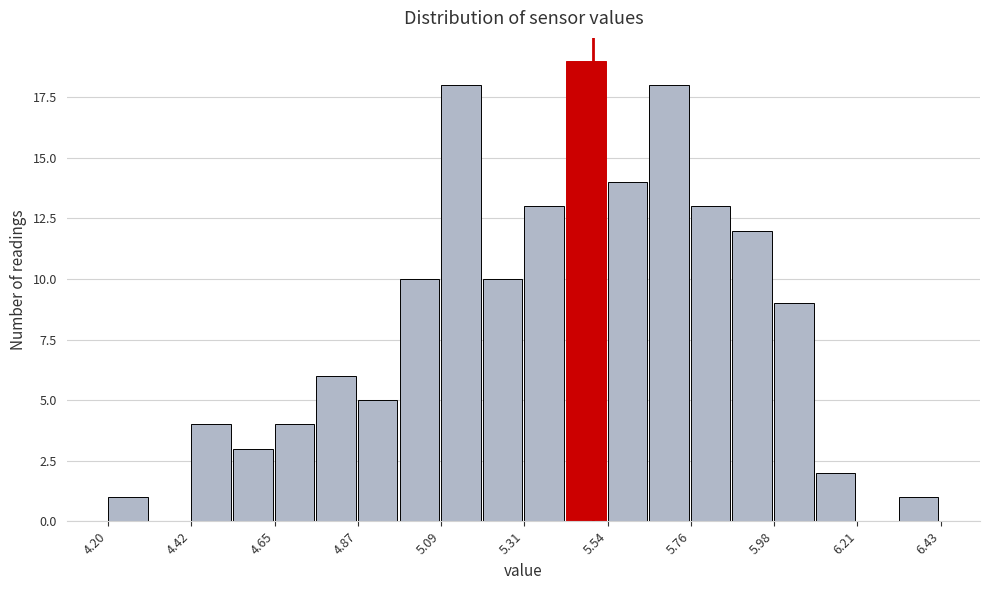

Read against the x-axis, roughly where is the centre of the tallest bar?

5.50